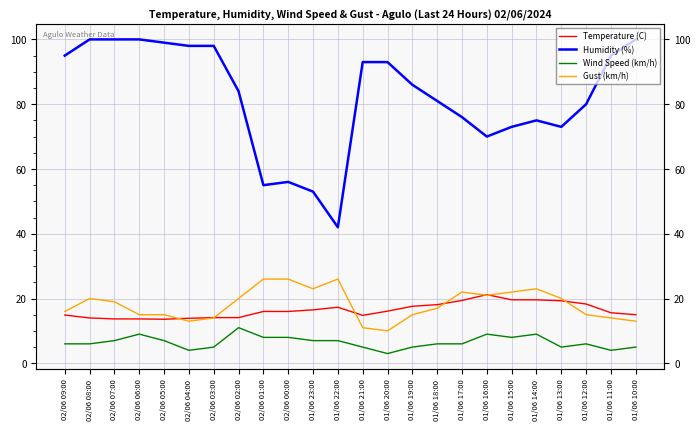

In Temperature (C), how many points are lower than both neighbors (excluding endpoints)?

2